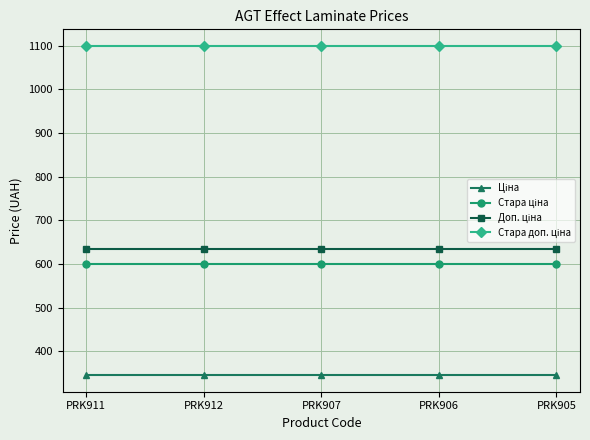

What is the total value across all series at PRK907?

2679.5